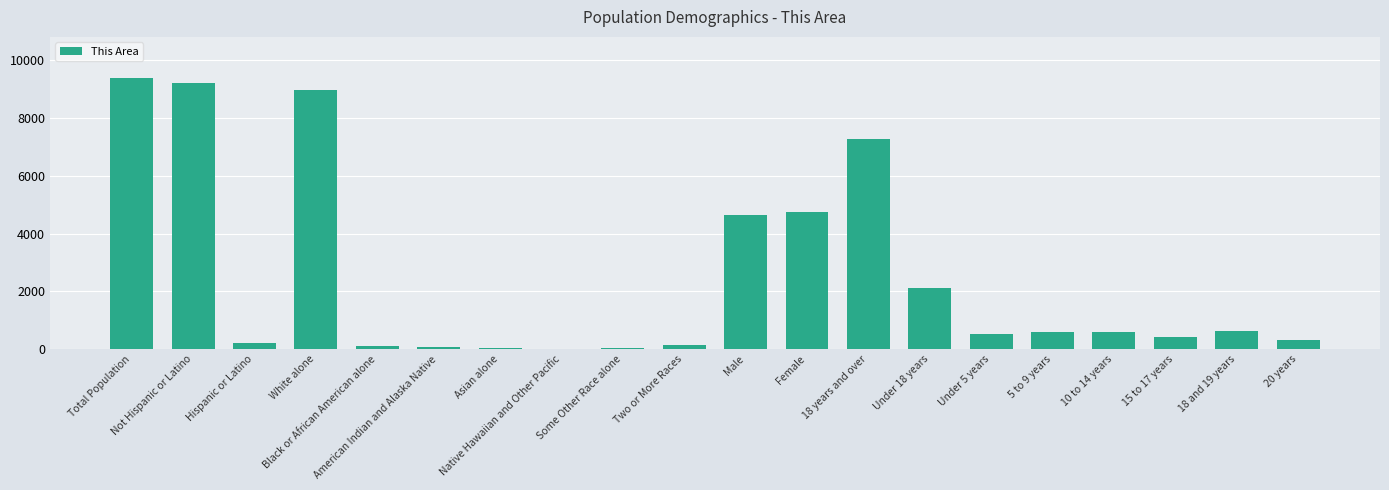

Are the bars horizontal?

No